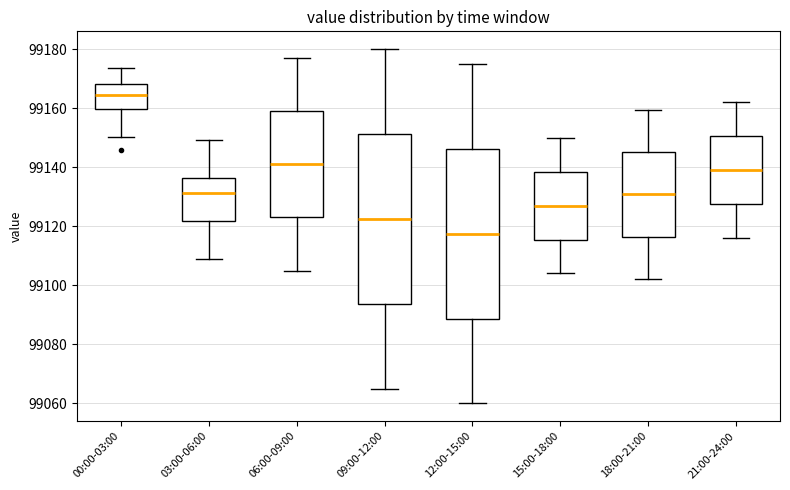

Which box has the lowest median line?

12:00-15:00